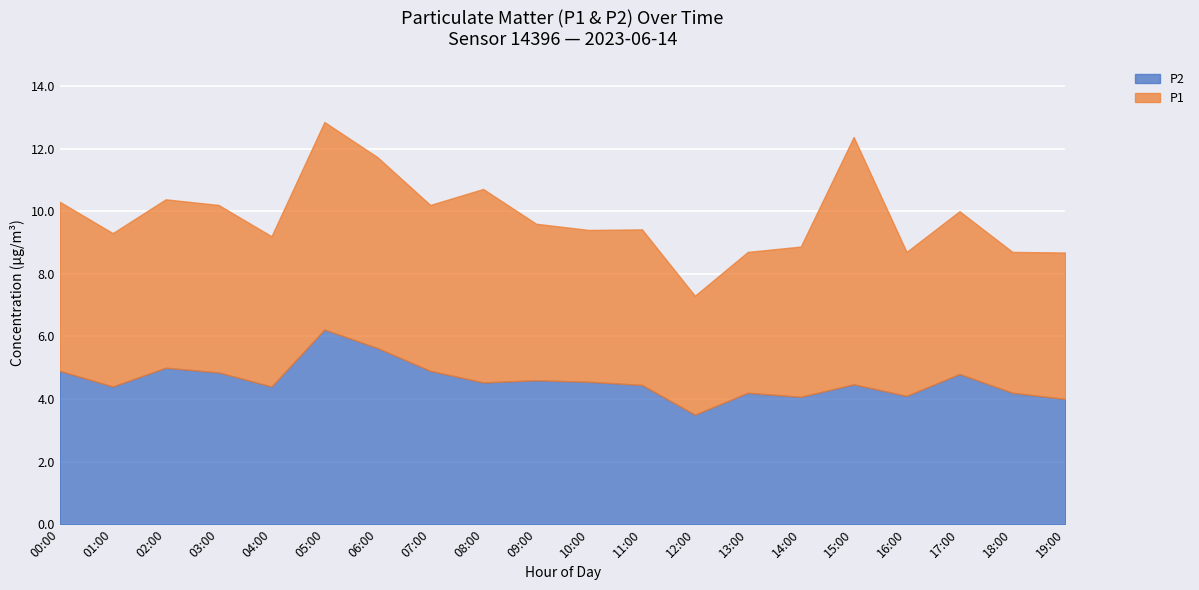

What is the label of the 1st point from the left?

00:00